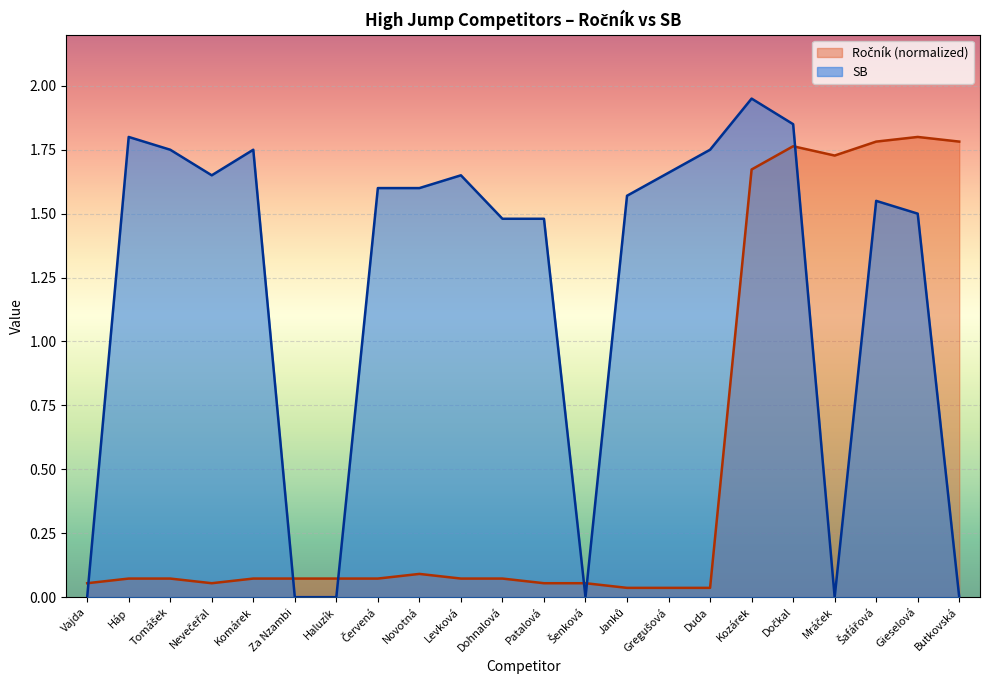

Reading right to left, what are all the values shown in this chart?

Ročník: Butkovská=1.8	Gieselová=1.8	Šafářová=1.8	Mráček=1.7	Dočkal=1.8	Kozárek=1.7	Duda=0.0	Gregušová=0.0	Janků=0.0	Šenková=0.1	Patalová=0.1	Dohnalová=0.1	Levková=0.1	Novotná=0.1	Červená=0.1	Haluzík=0.1	Za Nzambi=0.1	Komárek=0.1	Nevečeřal=0.1	Tomášek=0.1	Háp=0.1	Vajda=0.1
SB: Butkovská=0.0	Gieselová=1.5	Šafářová=1.6	Mráček=0.0	Dočkal=1.9	Kozárek=1.9	Duda=1.8	Gregušová=1.7	Janků=1.6	Šenková=0.0	Patalová=1.5	Dohnalová=1.5	Levková=1.6	Novotná=1.6	Červená=1.6	Haluzík=0.0	Za Nzambi=0.0	Komárek=1.8	Nevečeřal=1.6	Tomášek=1.8	Háp=1.8	Vajda=0.0